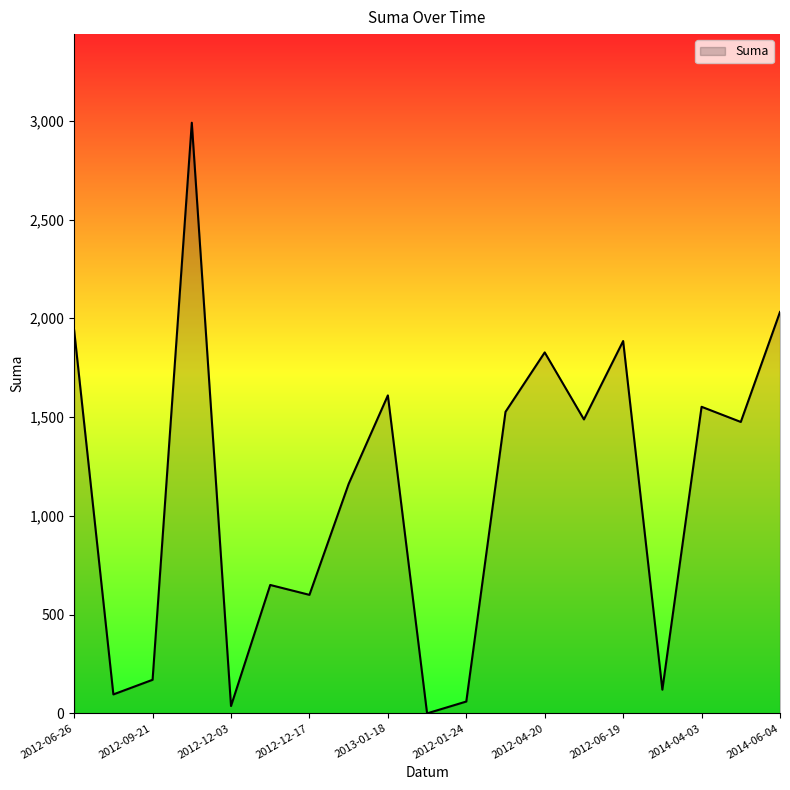

What is the greatest value displayed?

2990.0